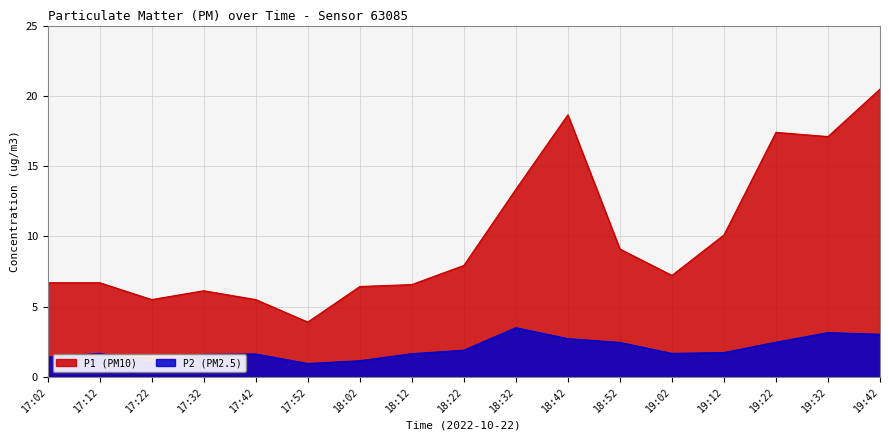

Reading left to right, extract all data points from this chart.

P1: 6.7	6.7	5.5	6.1	5.5	3.9	6.4	6.6	7.9	13.3	18.6	9.1	7.2	10.1	17.4	17.1	20.5
P2: 1.4	1.7	1.0	1.6	1.6	0.9	1.1	1.6	1.9	3.5	2.7	2.5	1.7	1.7	2.5	3.1	3.0